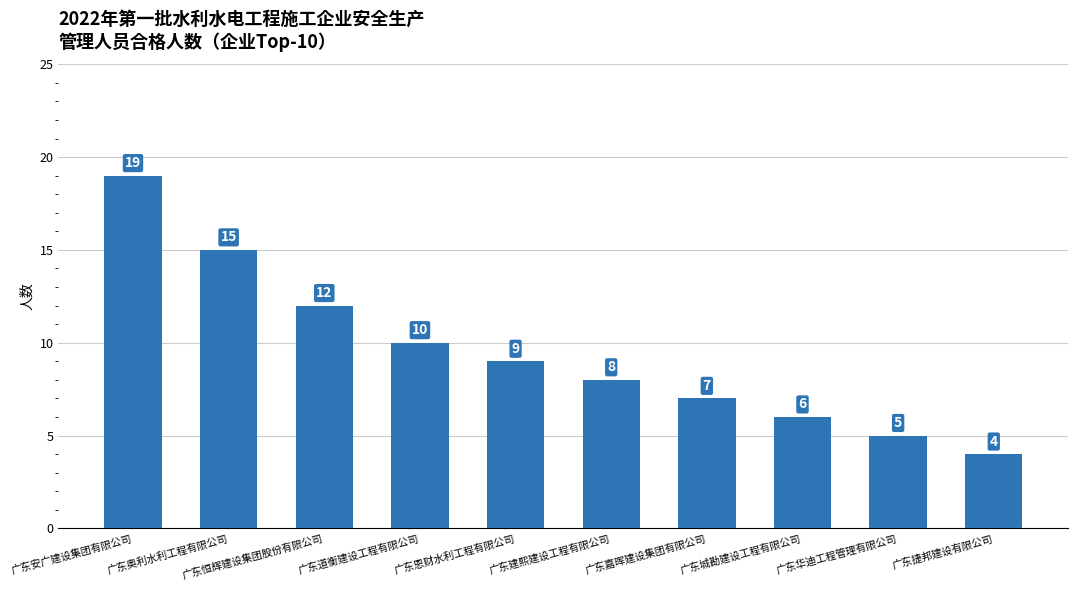

List the labels in order of value, smallest first.

广东捷邦建设有限公司, 广东华迪工程管理有限公司, 广东城勘建设工程有限公司, 广东嘉晖建设集团有限公司, 广东建熙建设工程有限公司, 广东恩财水利工程有限公司, 广东道衡建设工程有限公司, 广东恒辉建设集团股份有限公司, 广东奥利水利工程有限公司, 广东安广建设集团有限公司